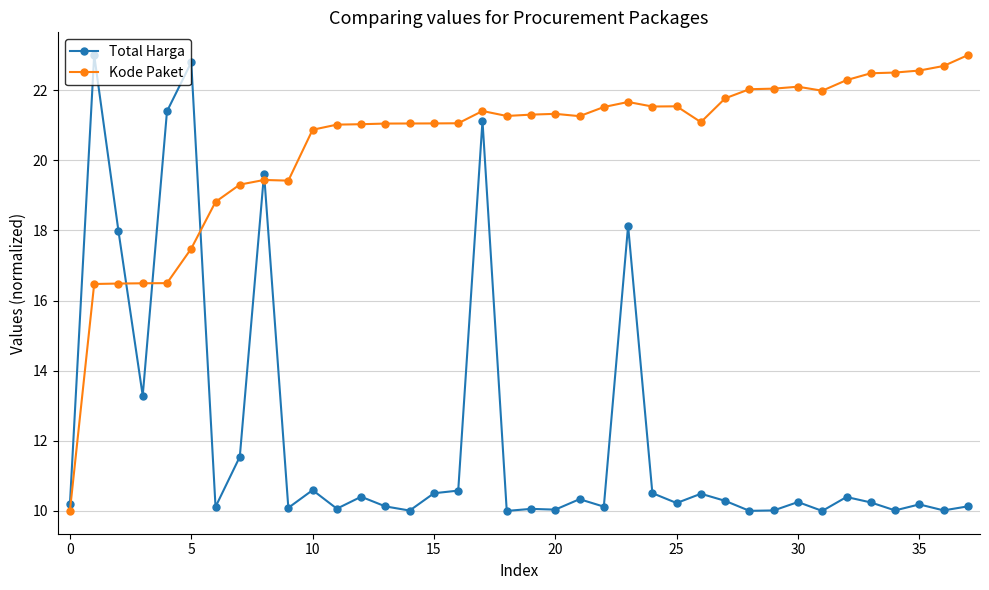

Does the chart have visible grid lines?

Yes